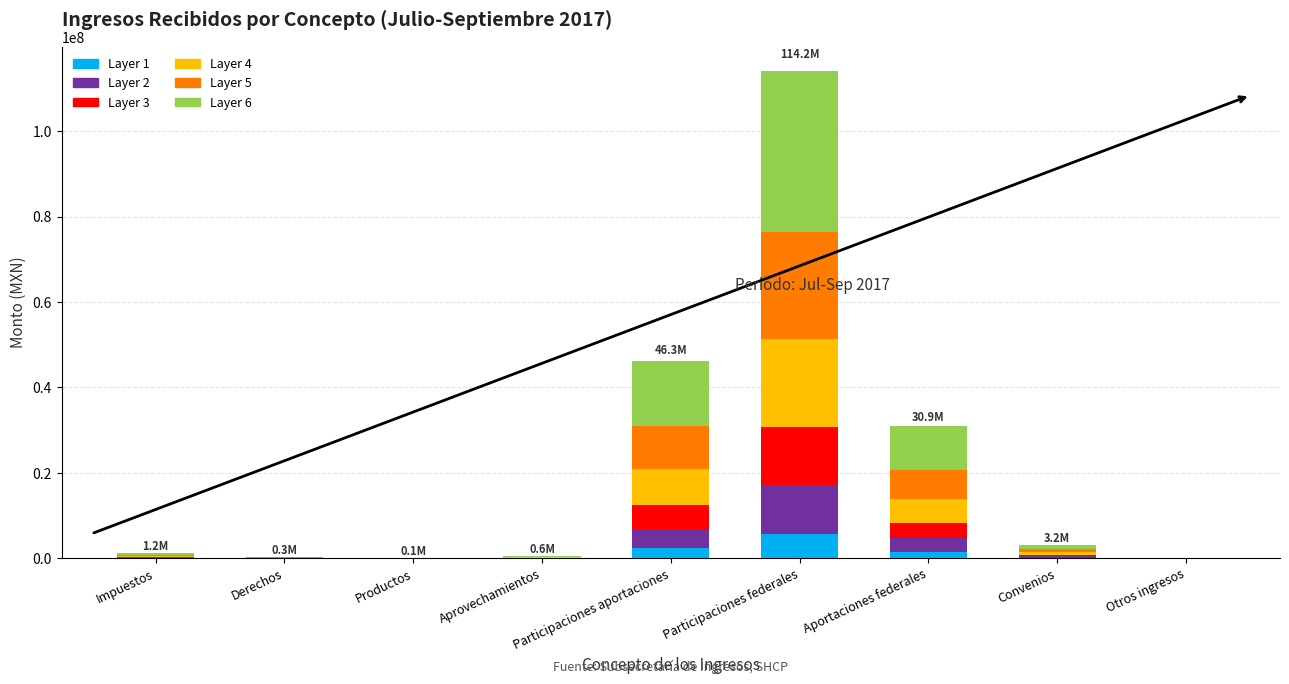

At which category is the sum across all series the highest?

Participaciones federales